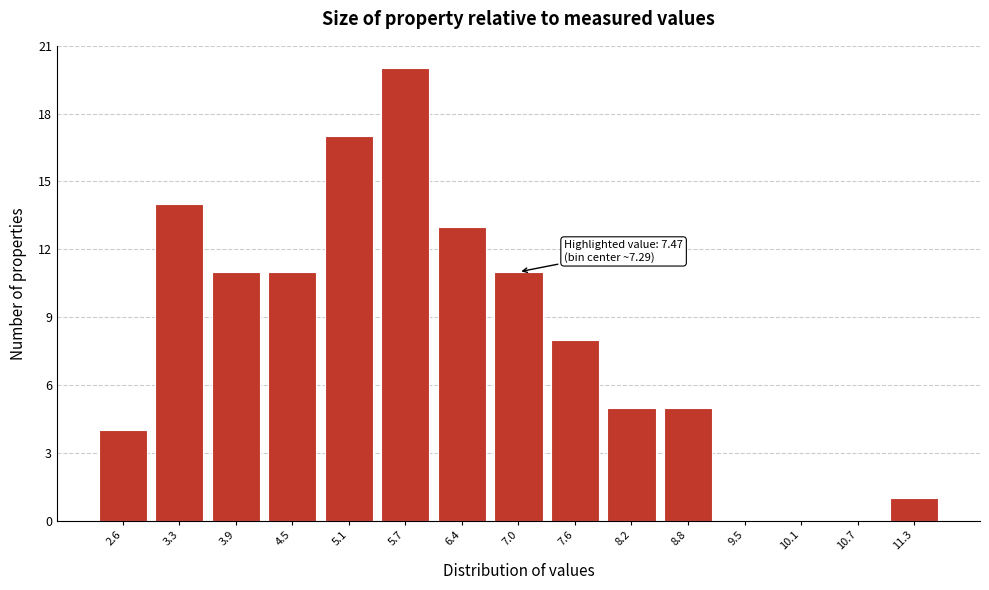

Reading left to right, list all the values displayed in this chart.

2.6=4	3.3=14	3.9=11	4.5=11	5.1=17	5.7=20	6.4=13	7.0=11	7.6=8	8.2=5	8.8=5	9.5=0	10.1=0	10.7=0	11.3=1